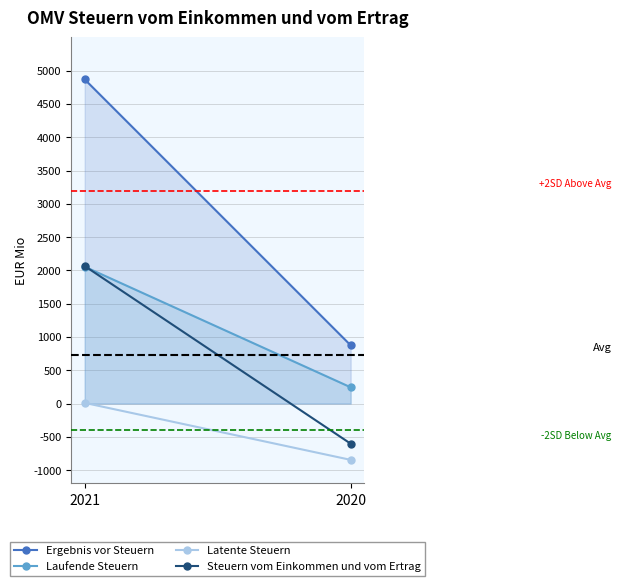

What is the sum of all Latente Steuern values?

-836